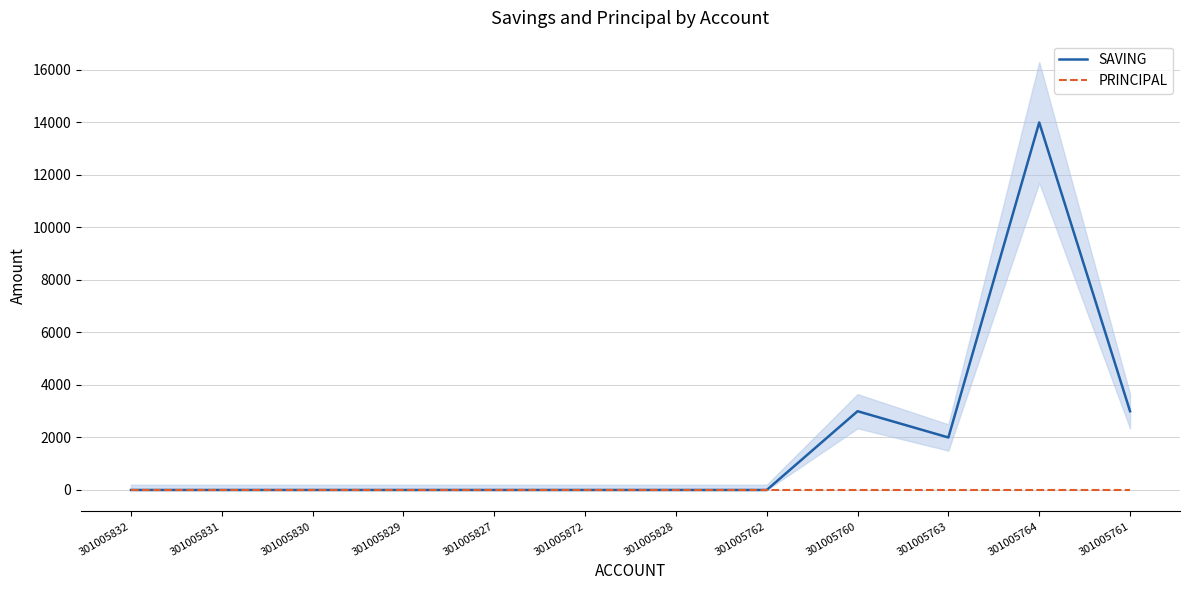

List the series in order of their overall mean, highest first.

SAVING, PRINCIPAL